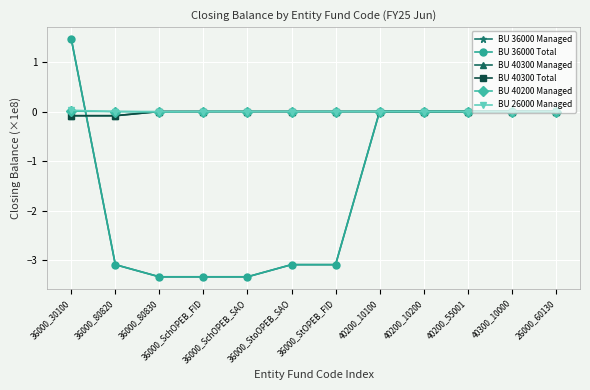

Does the chart have visible grid lines?

Yes